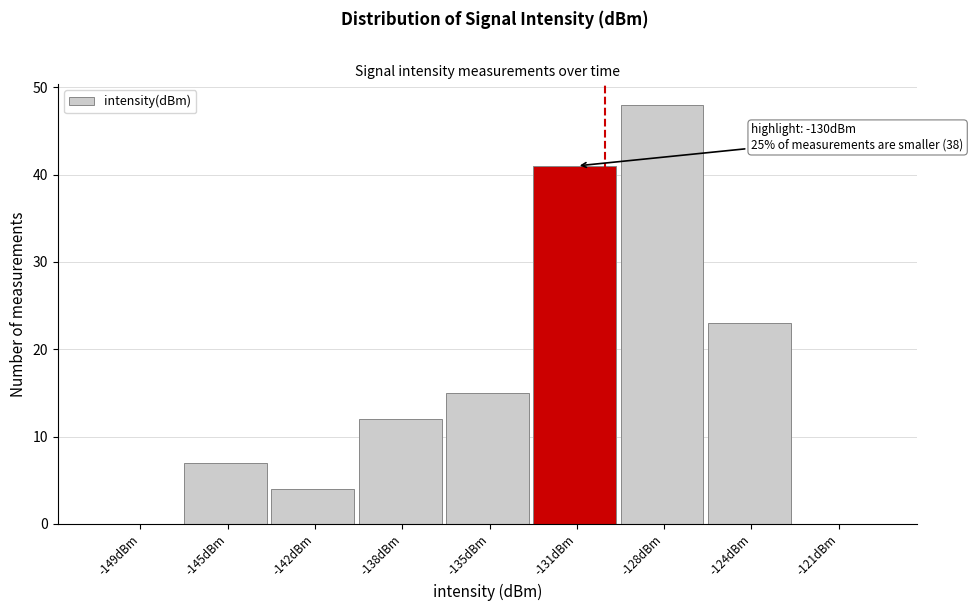

Reading left to right, extract all data points from this chart.

-149dBm=0	-145dBm=7	-142dBm=4	-138dBm=12	-135dBm=15	-131dBm=41	-128dBm=48	-124dBm=23	-121dBm=0